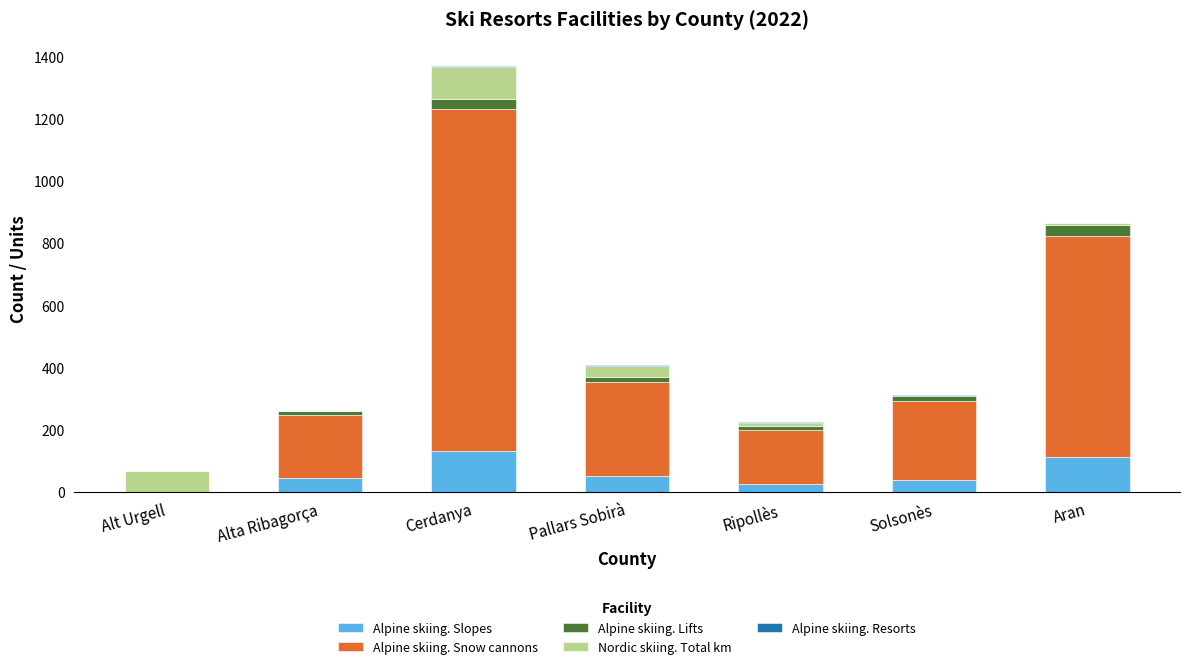

True or false: Alpine skiing. Slopes has a value of 76 at Cerdanya.

False